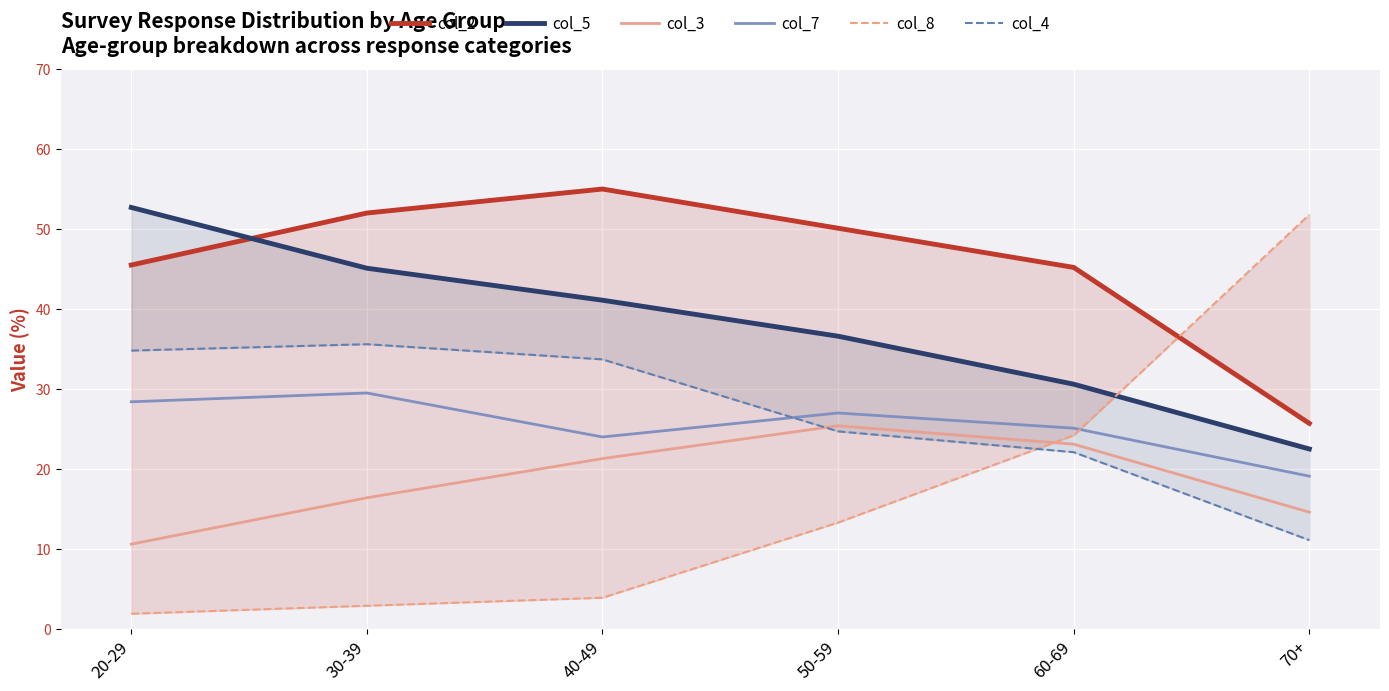

What is the highest value of the col_8 series?

51.8